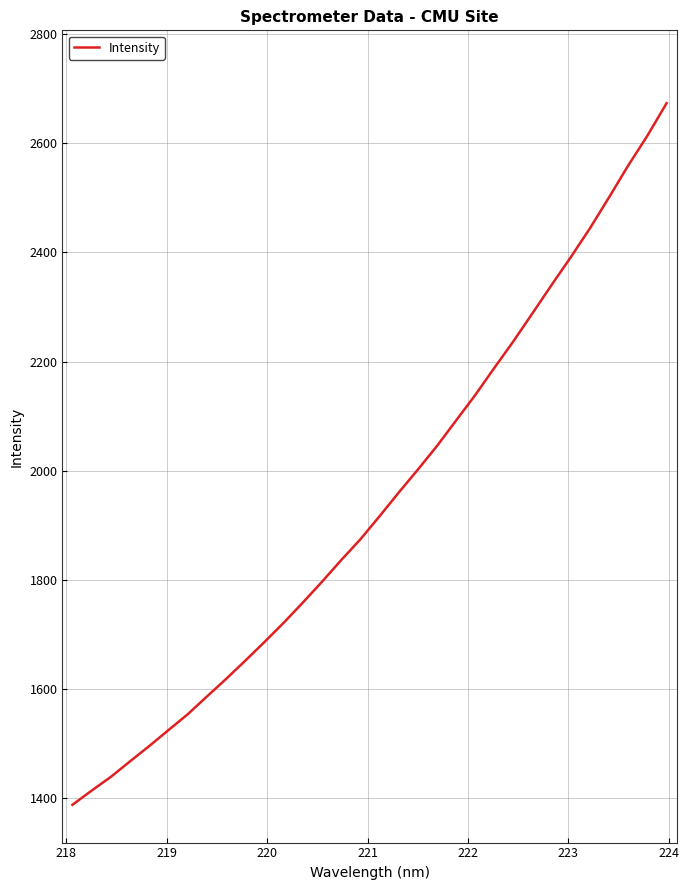

What is the smallest value displayed?

1386.8